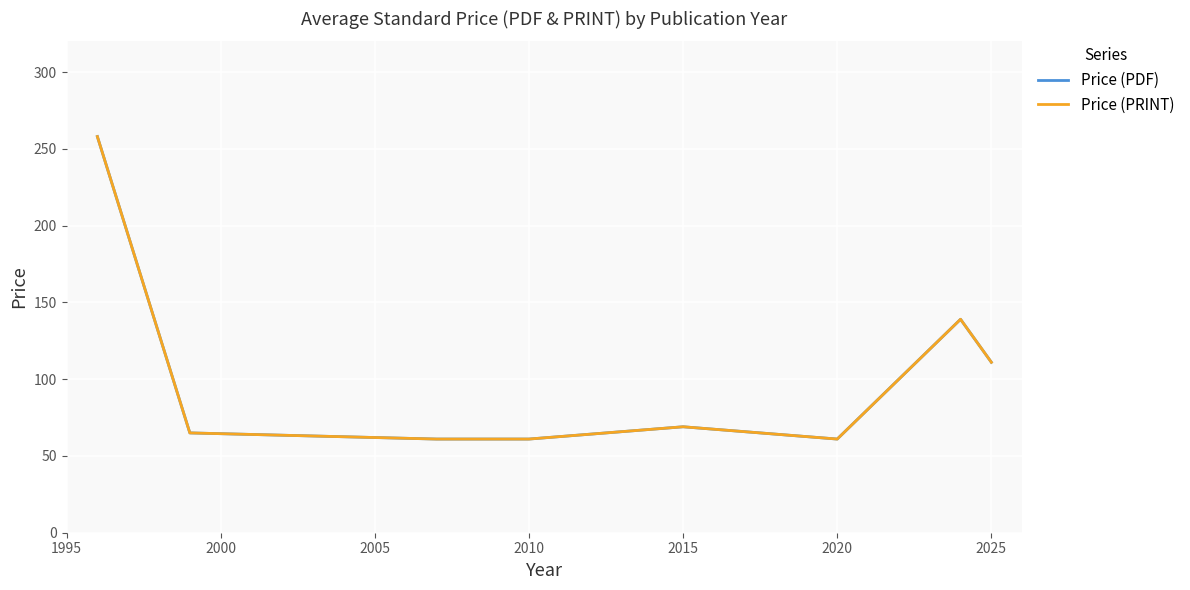

List the series in order of their peak value, highest first.

Price (PDF), Price (PRINT)